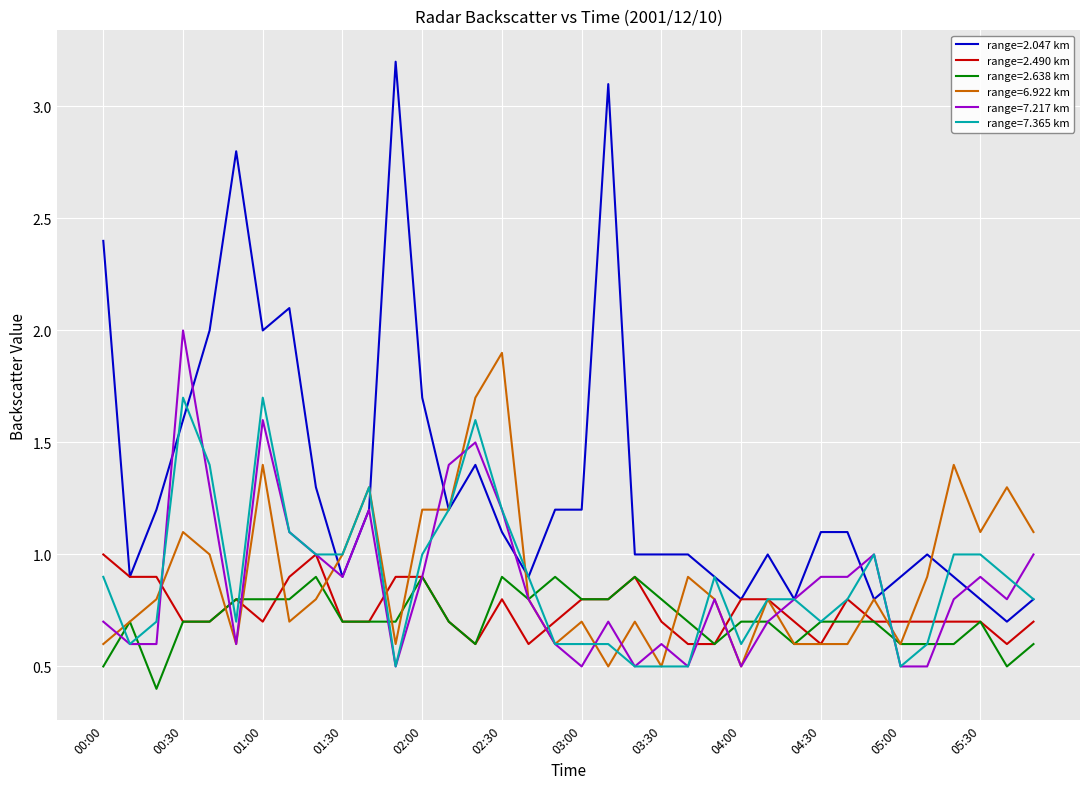

What is the lowest value of the range=6.922 km series?

0.5